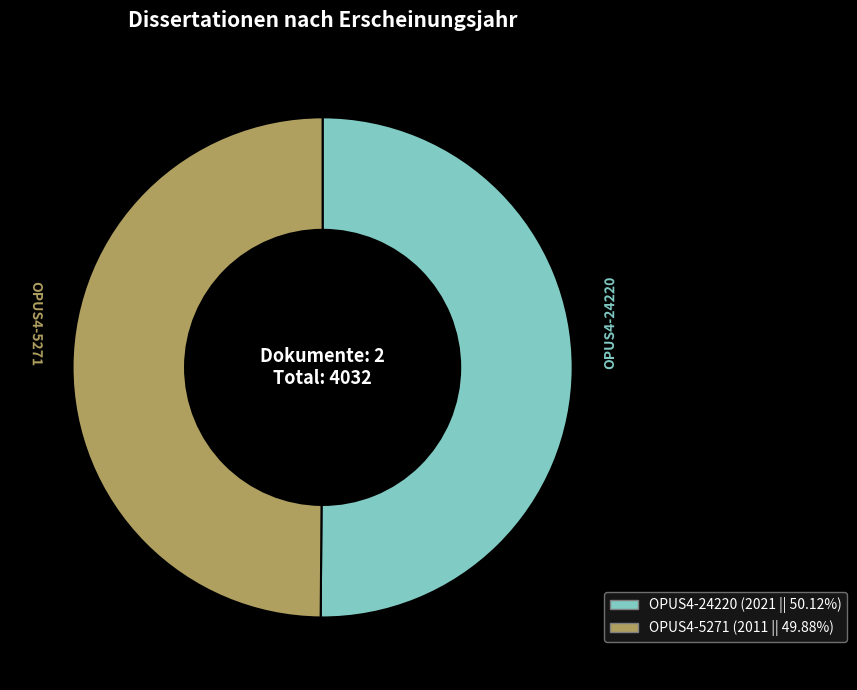

Approximately how many times larger is the value at OPUS4-5271 compared to OPUS4-24220?

1.0